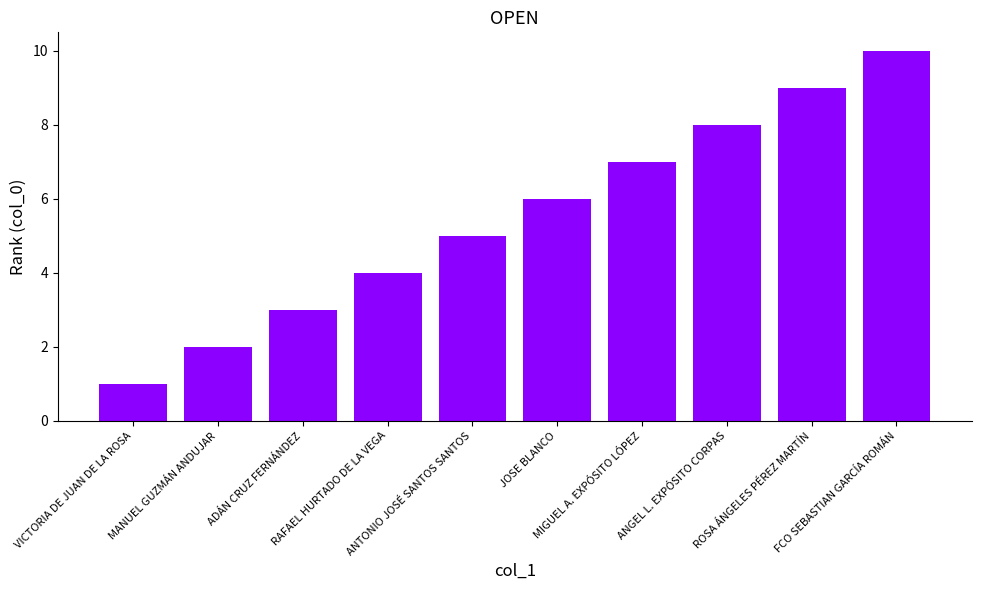

What is the smallest value displayed?

1